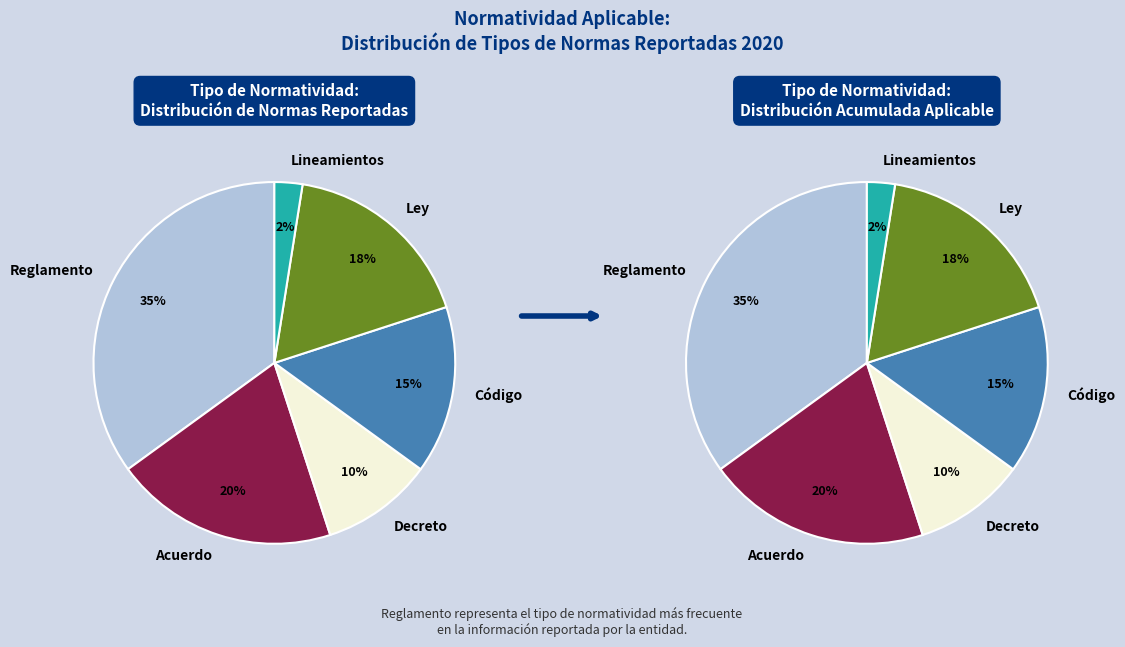

Does Reglamento represent more than half of the total?

No